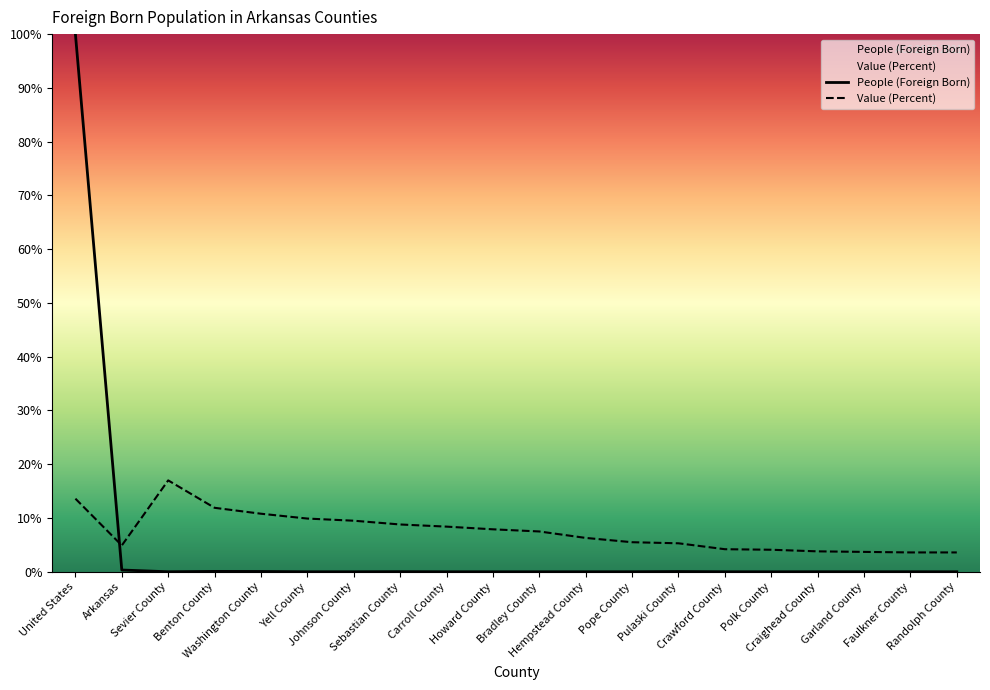

What position from the left is Bradley County?

11